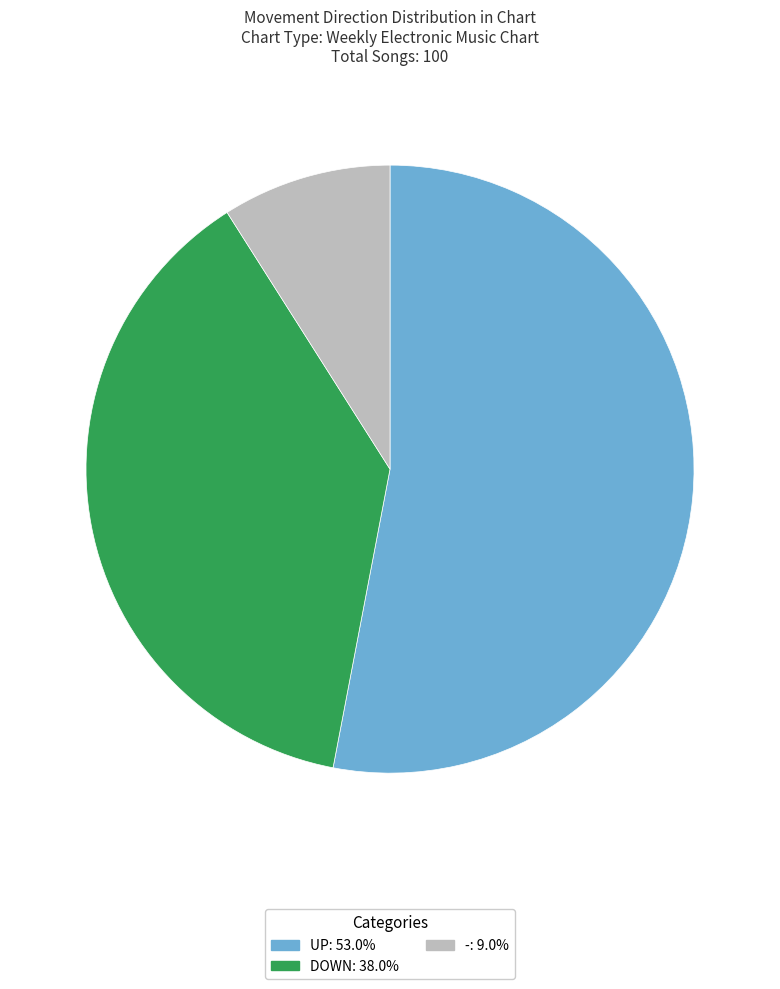

Does any single category account for the majority?

Yes